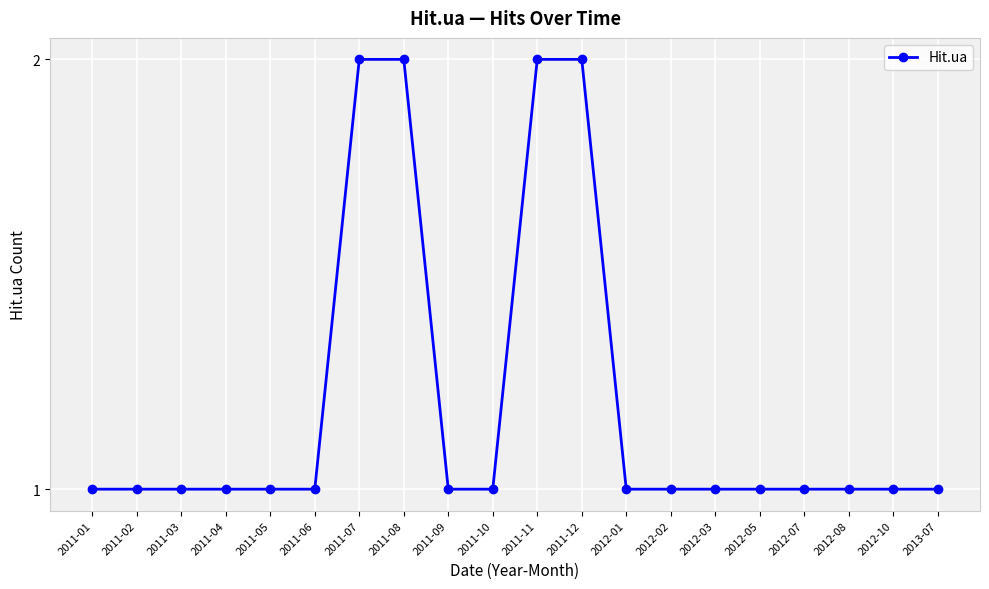

What is the average value?

1